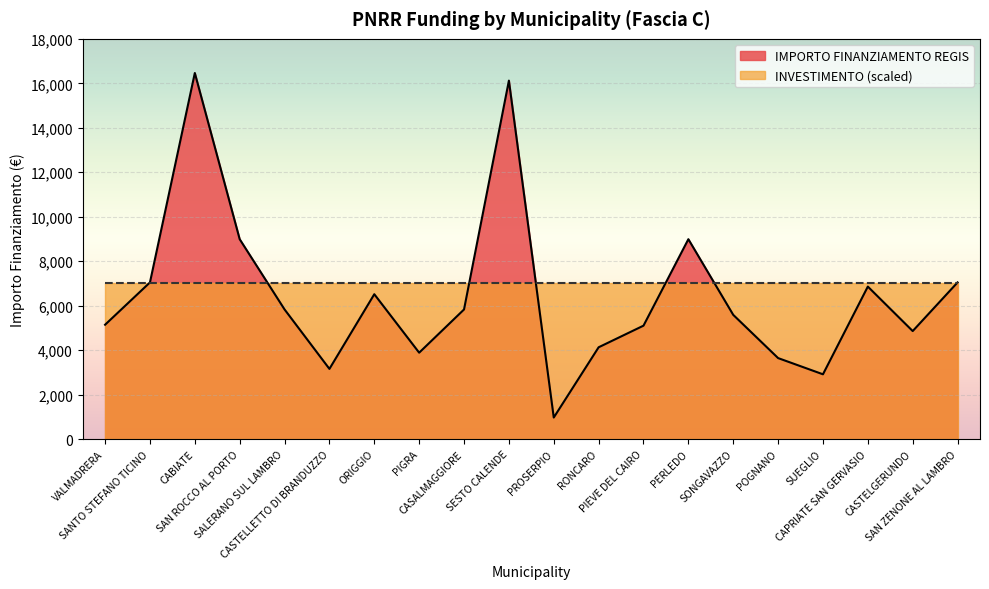

What is the difference between the values at SAN ZENONE AL LAMBRO and RONCARO?

2916